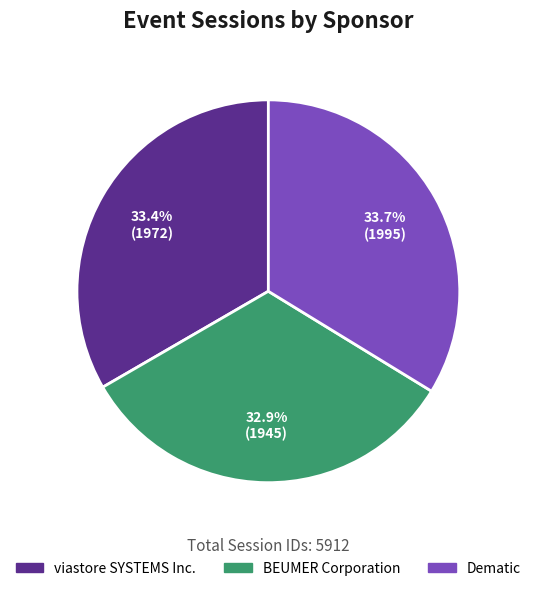

Combined, do viastore SYSTEMS Inc. and Dematic account for over 50%?

Yes